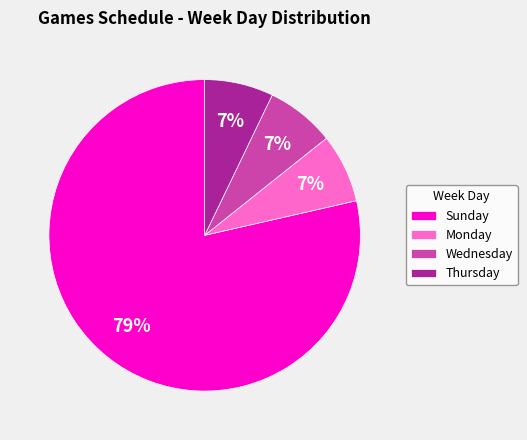

To the nearest percent, what percentage of the pie is Wednesday?

7%